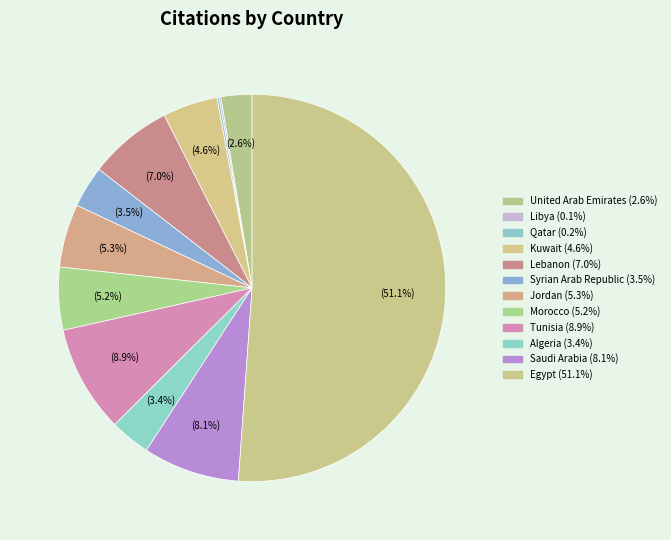

To the nearest percent, what is the average slice percentage?

8%